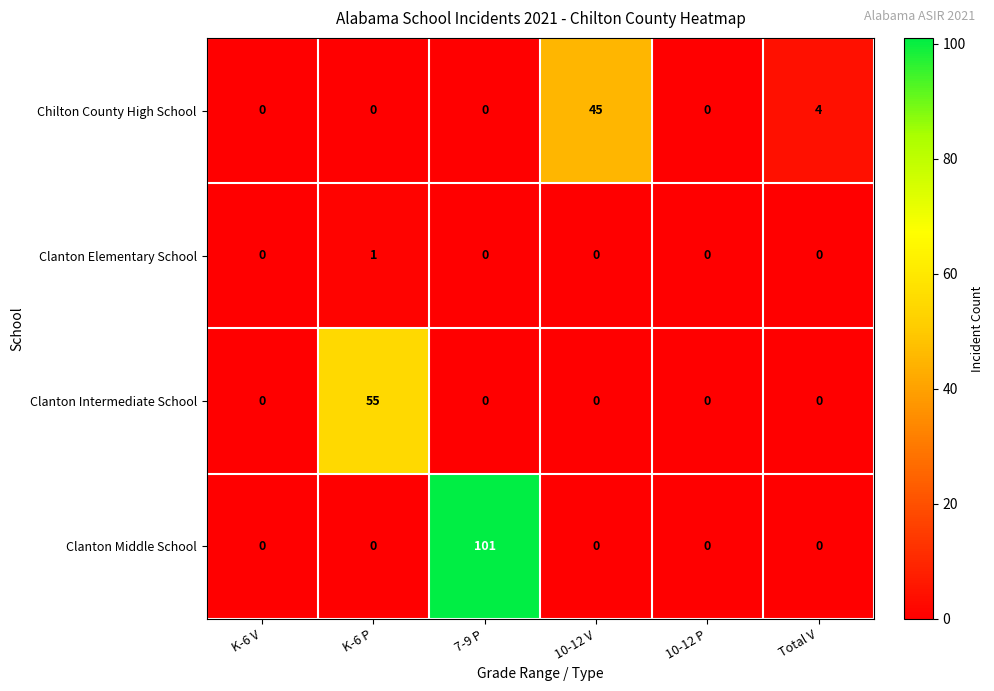

Which label corresponds to the largest value in the chart?

7-9 P